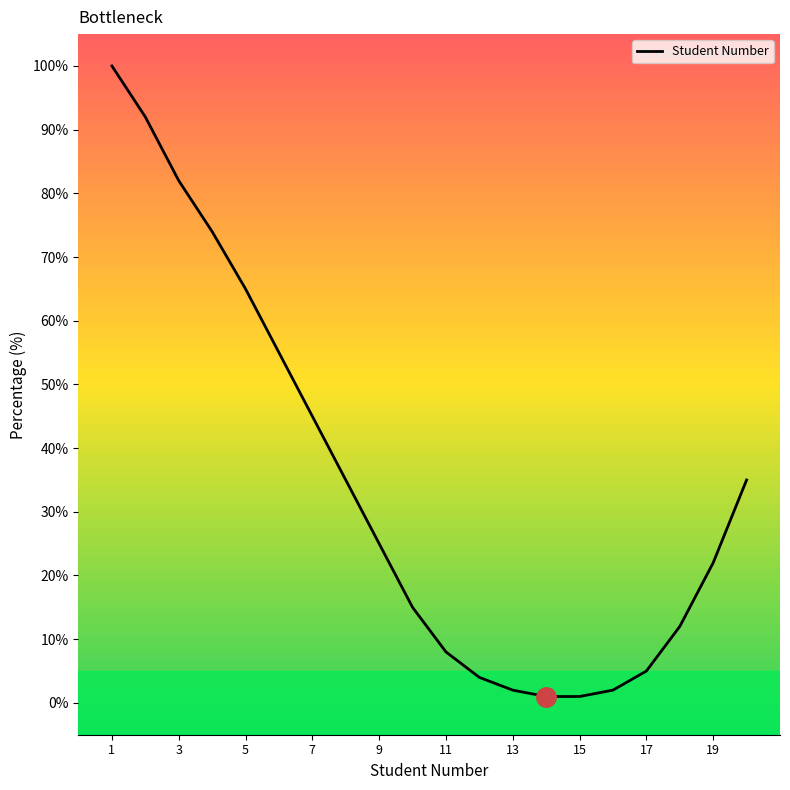

What is the maximum value shown in the chart?

100